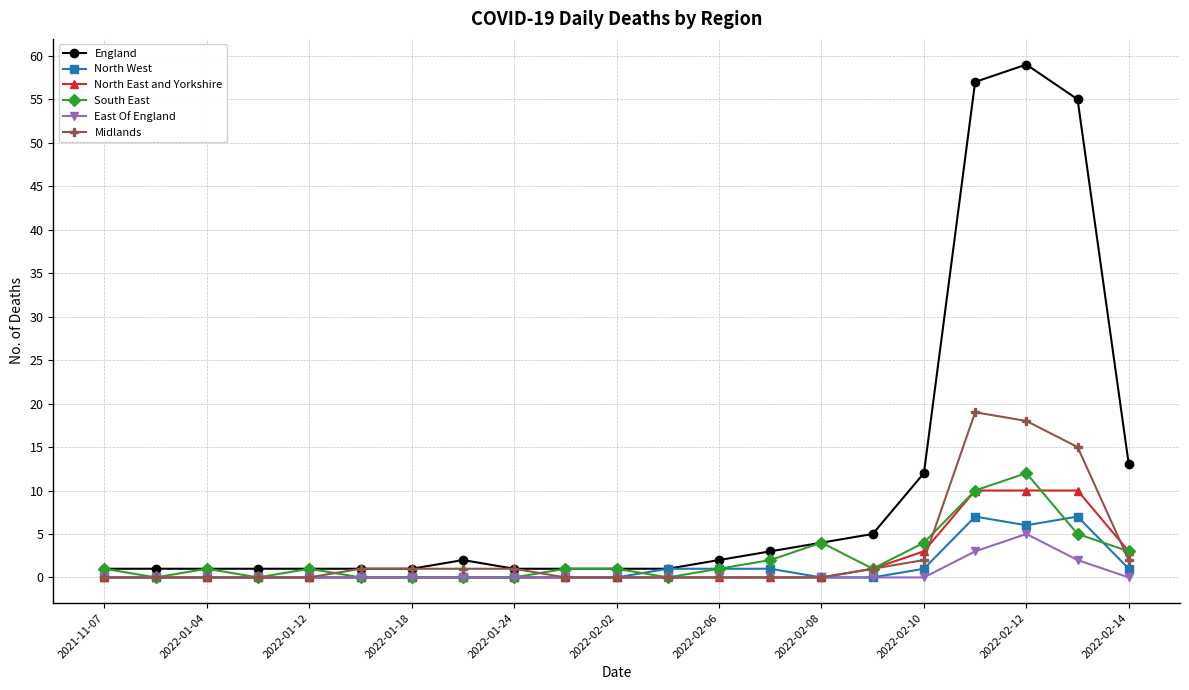

How many data points does each series have?

21